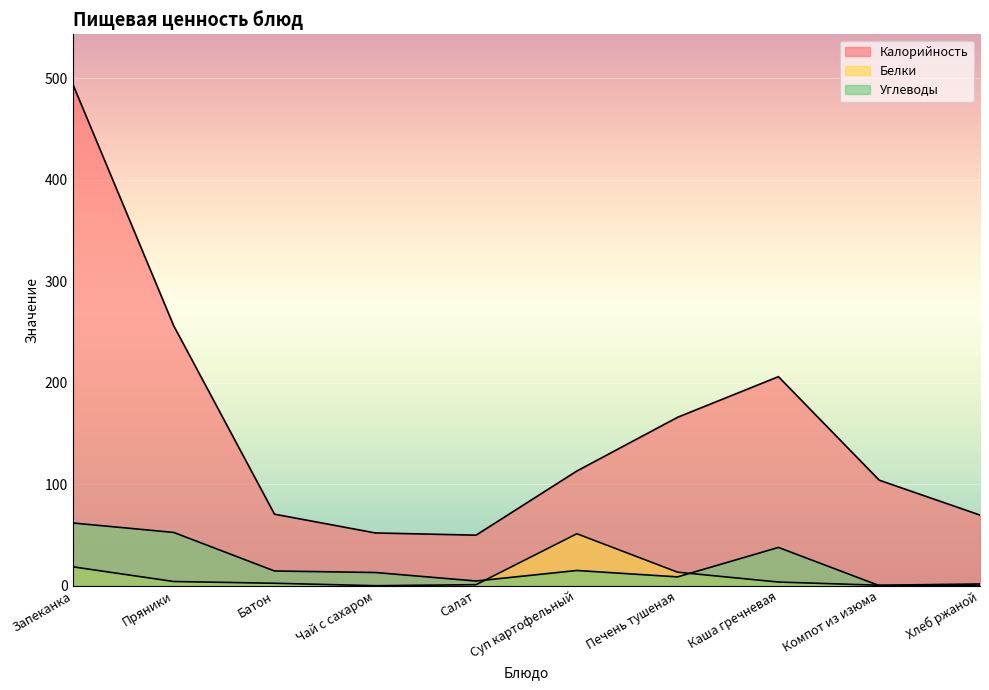

What position from the left is Салат?

5